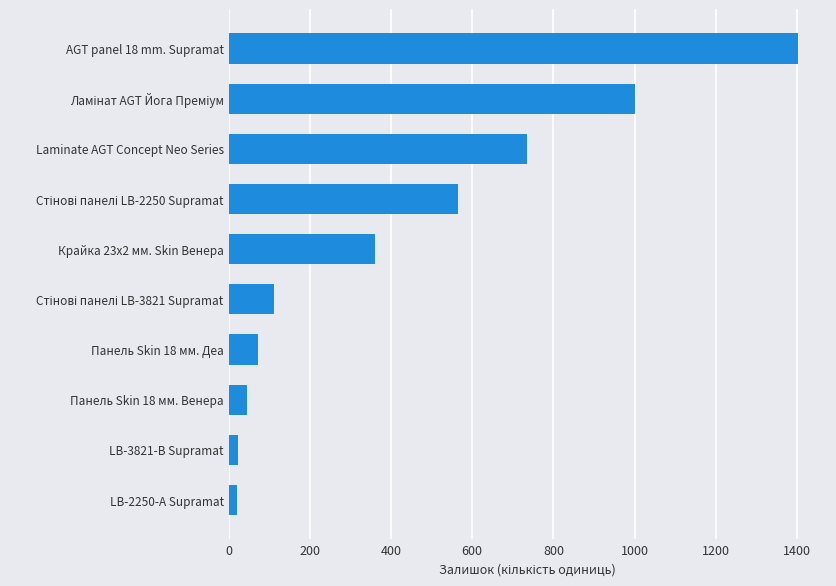

How many values are below 360?

5